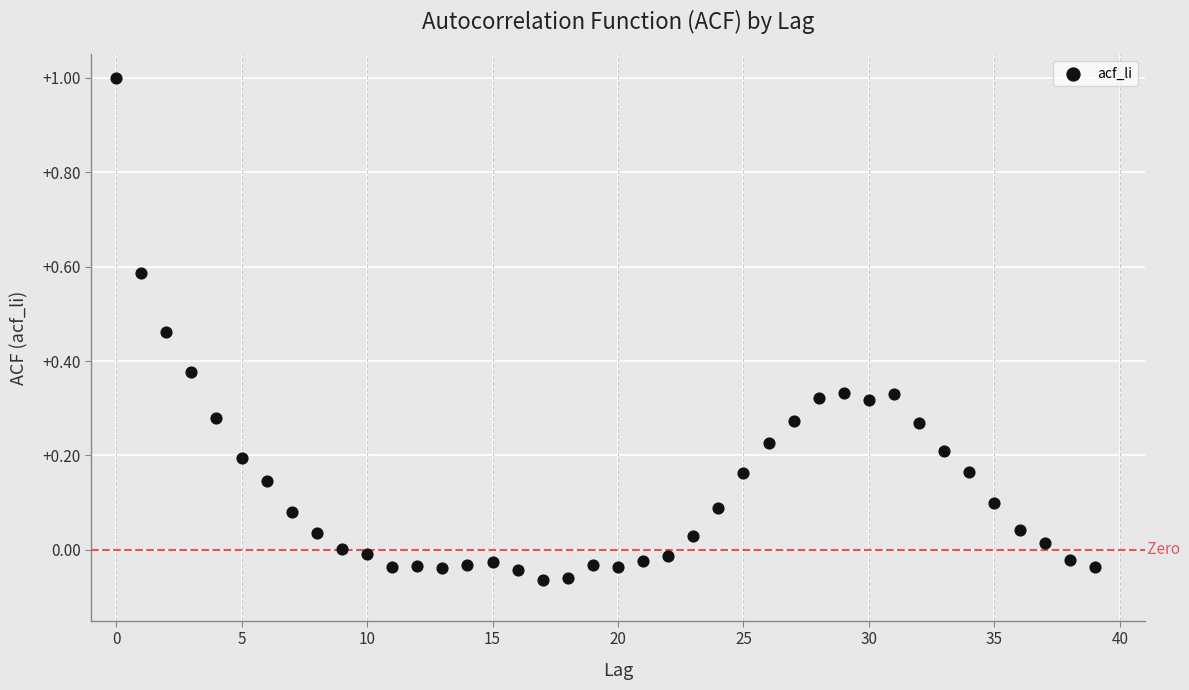

How many points are shown in the scatter plot?

40